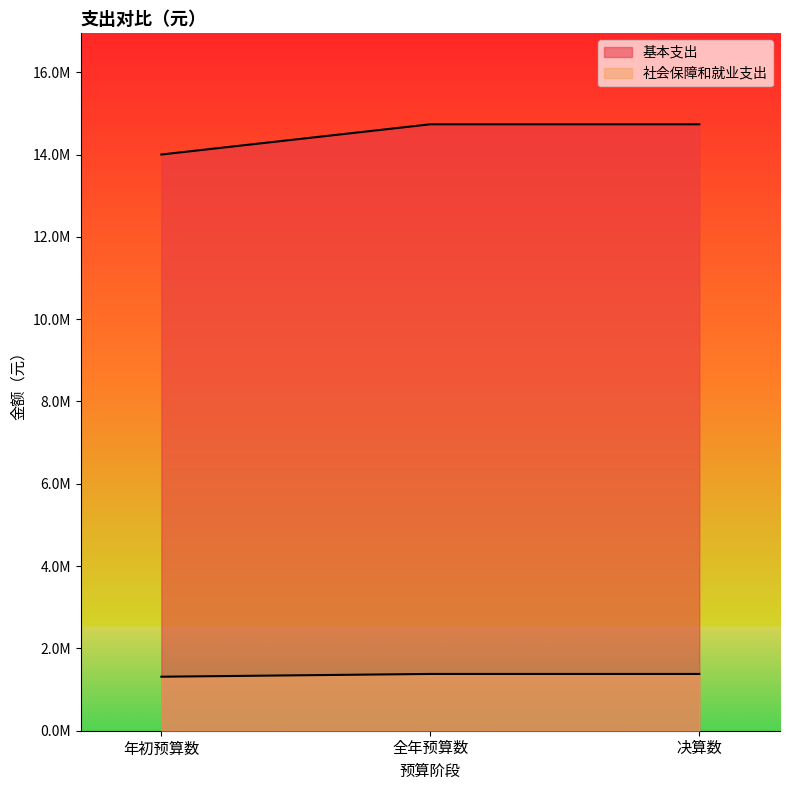

What is the total value across all series at 年初预算数?

15312347.3